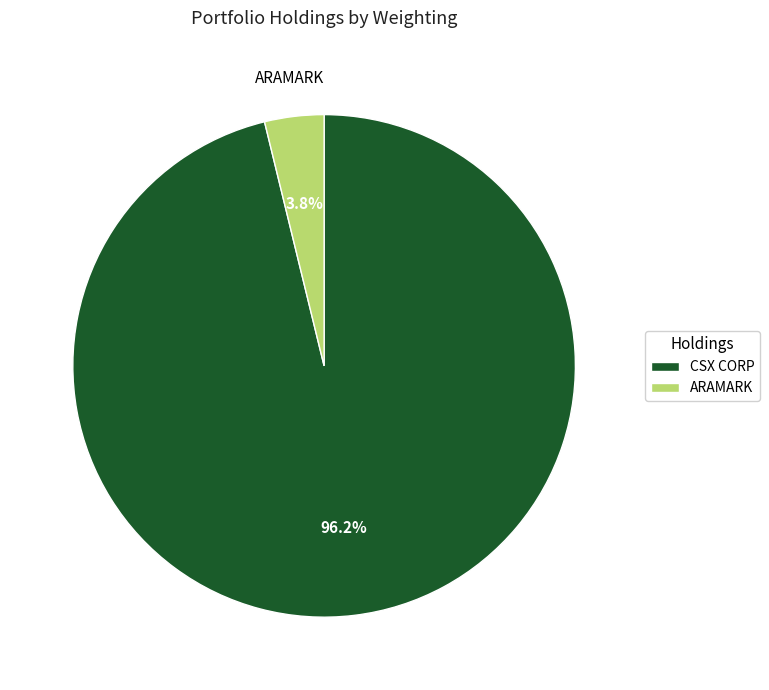

To the nearest percent, what is the difference between the largest and smallest slice percentages?

92%